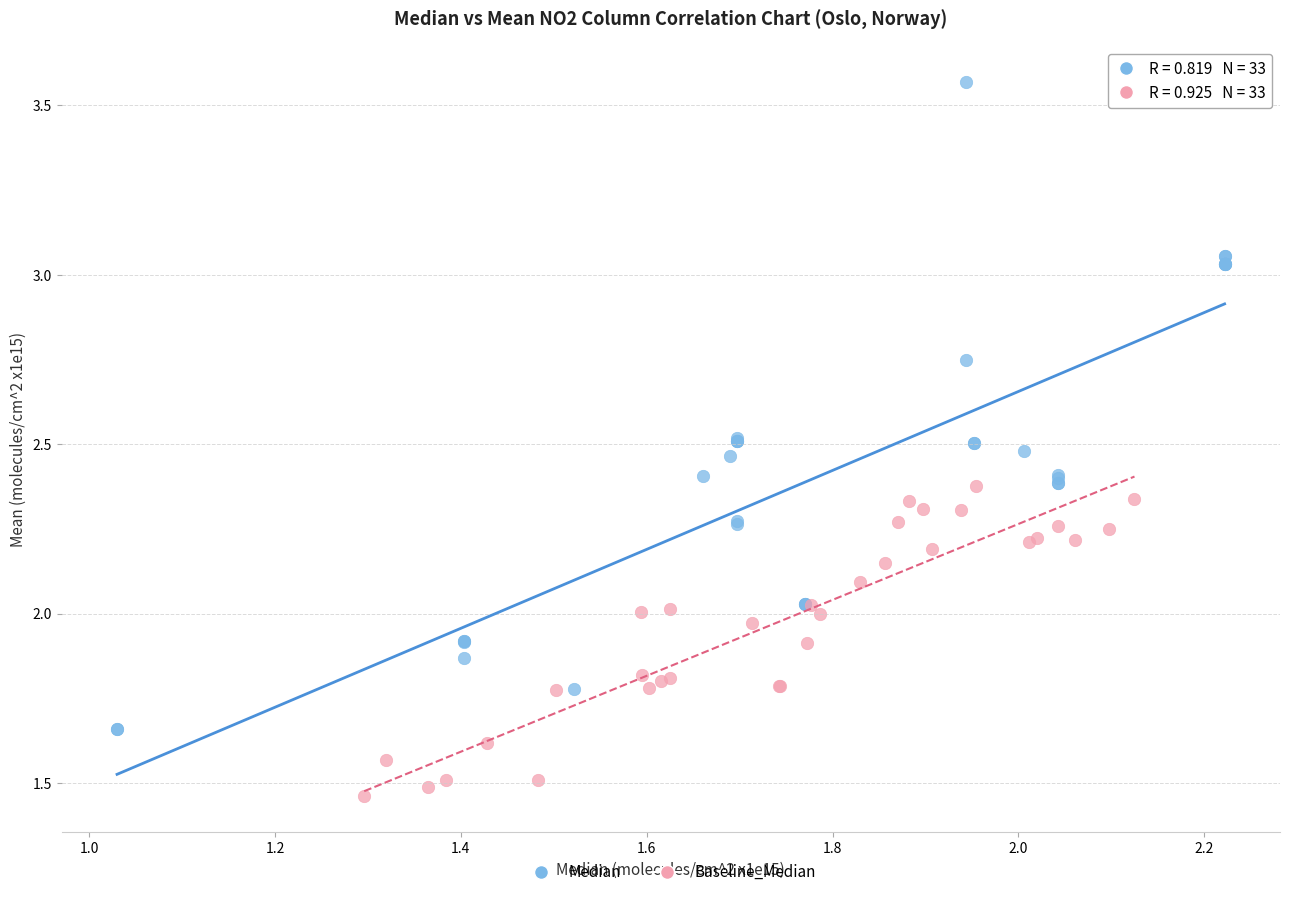

What are all the series names shown in the legend?

Median, Baseline_Median